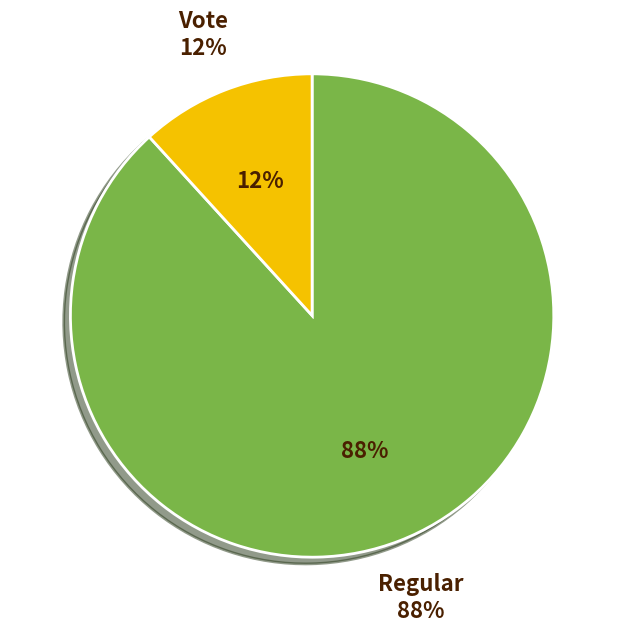

To the nearest percent, what portion does Regular represent?

88%